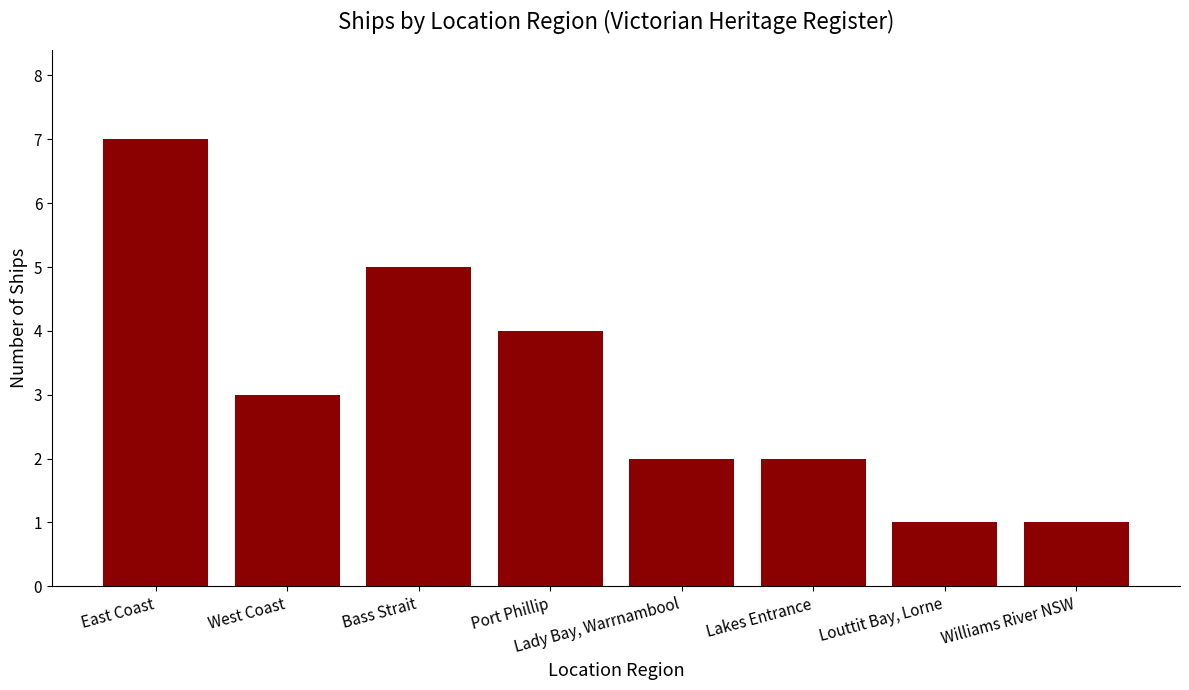

Count the values in the range 2 to 5.

5